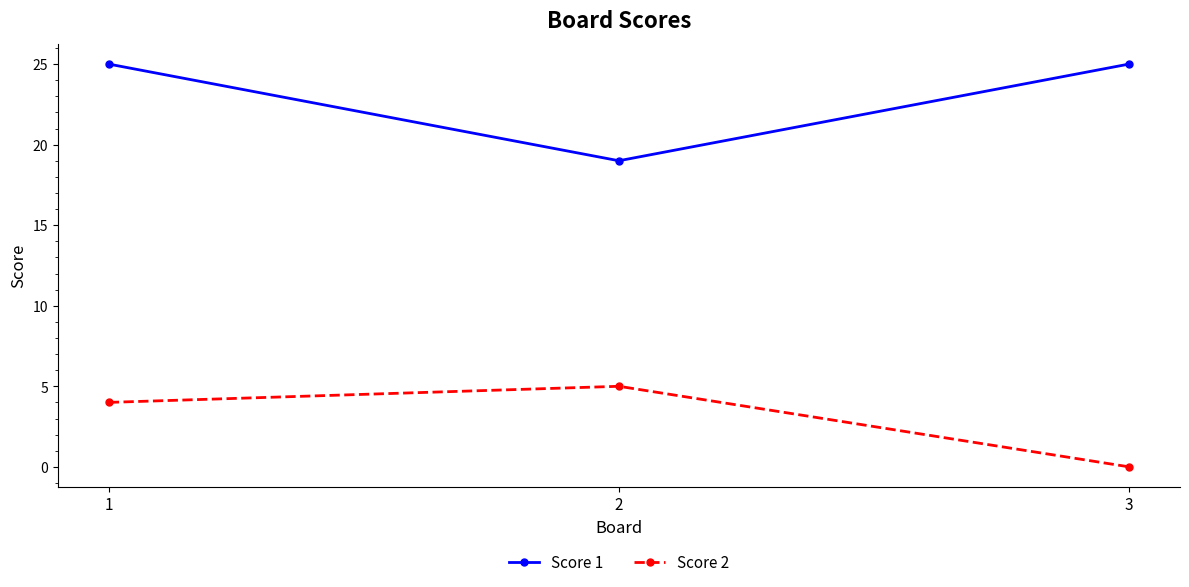

Reading left to right, transcribe all the data shown in this chart.

Score 1: 1=25	2=19	3=25
Score 2: 1=4	2=5	3=0